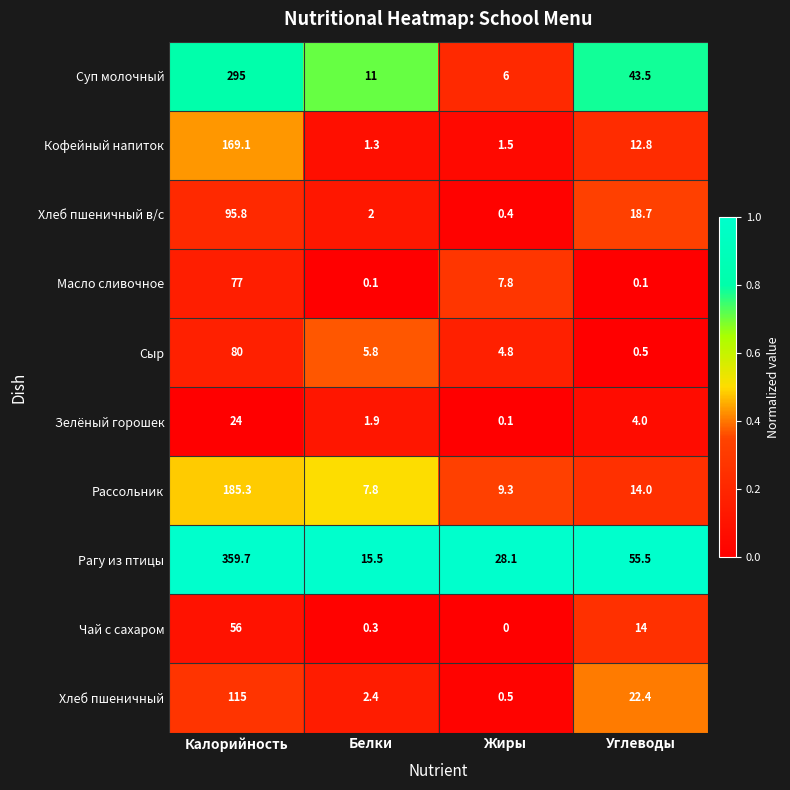

At which label does Хлеб пшеничный в/с first exceed 18?

Калорийность